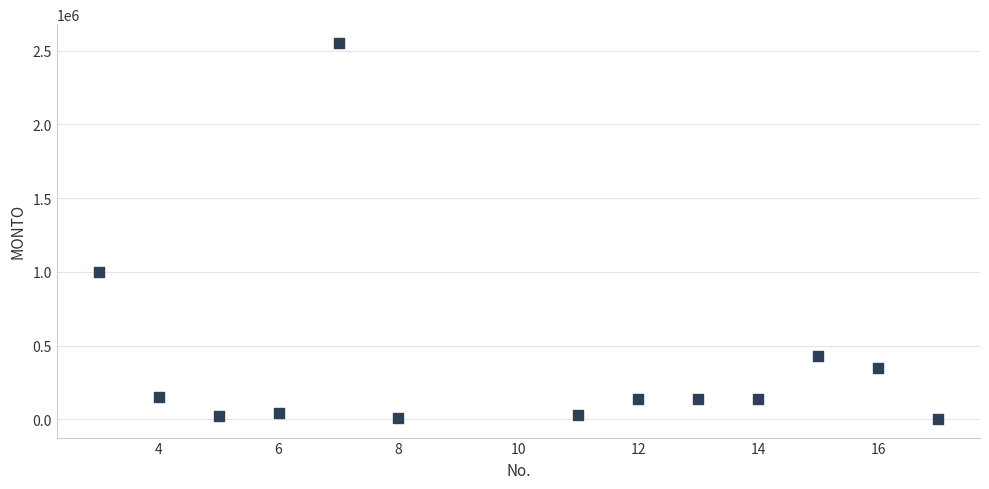

What Y value in the scatter plot is closest to 1278375?

1000000.0